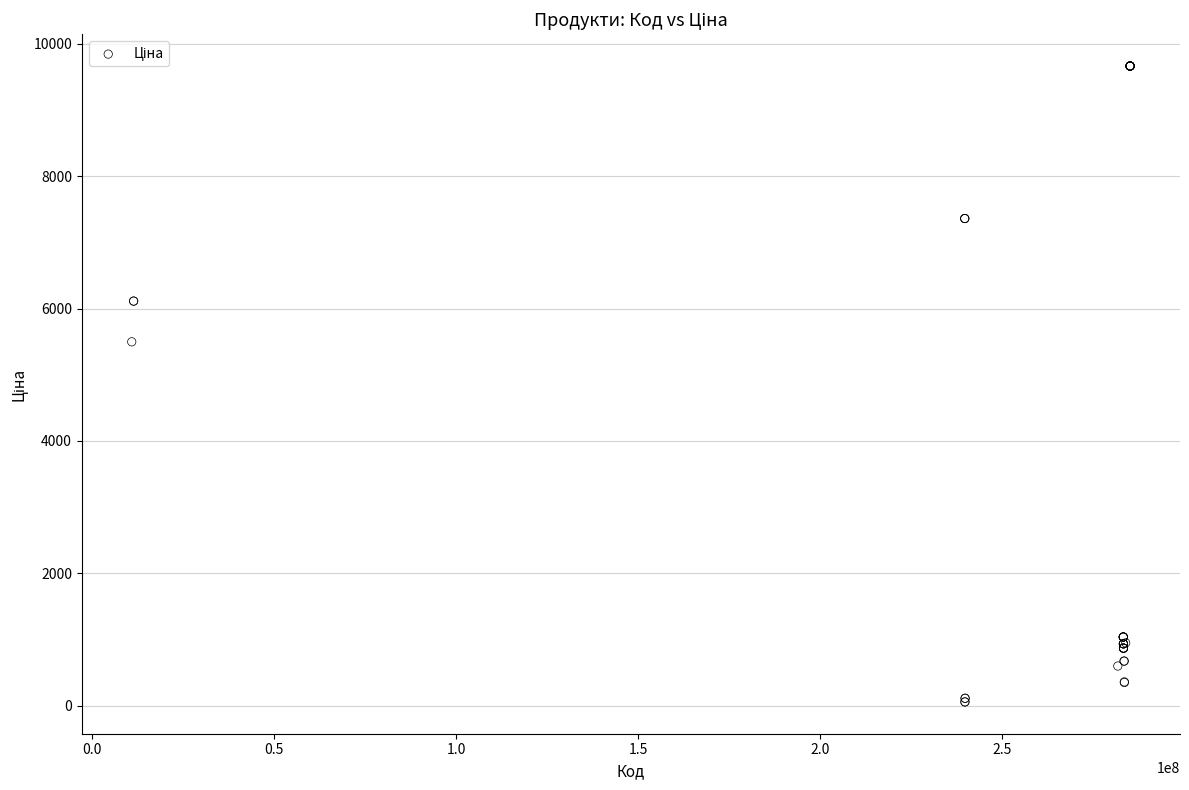

What Y value in the scatter plot is closest to 4859?

5497.3